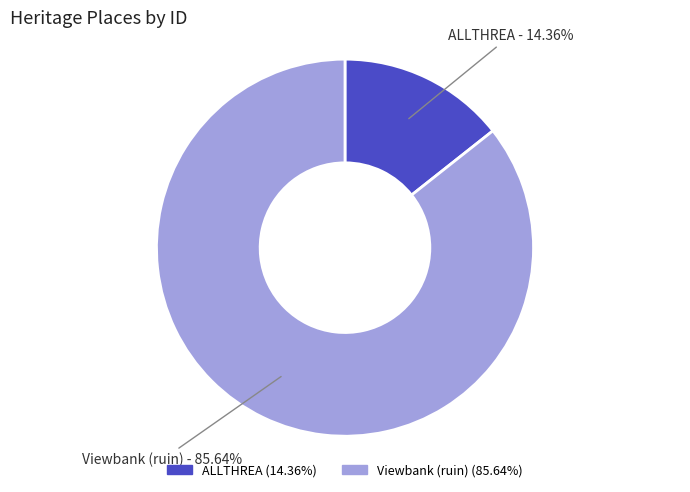

To the nearest percent, what portion does Viewbank (ruin) represent?

86%